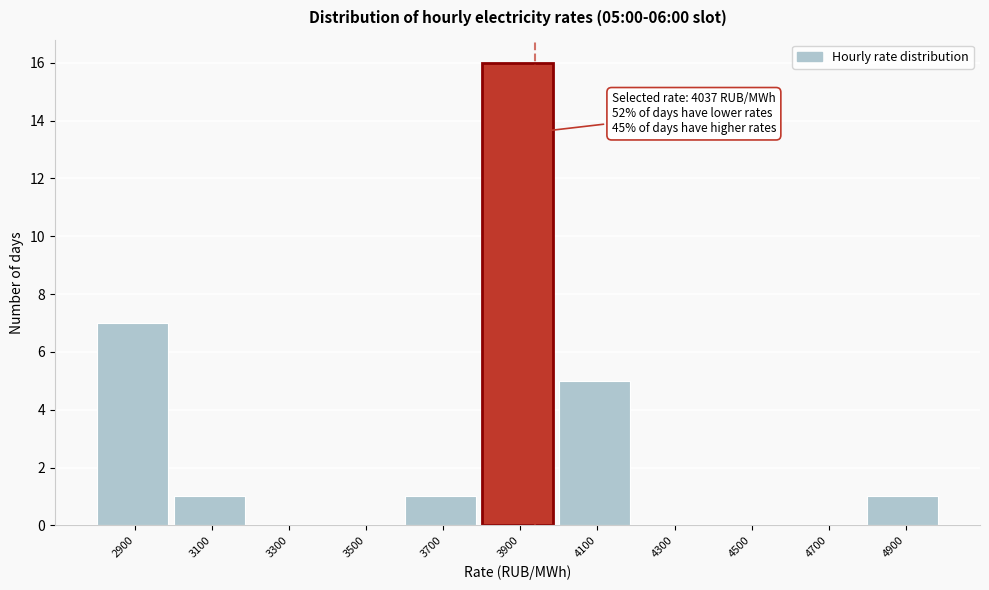

Reading left to right, transcribe all the data shown in this chart.

2900=7	3100=1	3300=0	3500=0	3700=1	3900=16	4100=5	4300=0	4500=0	4700=0	4900=1